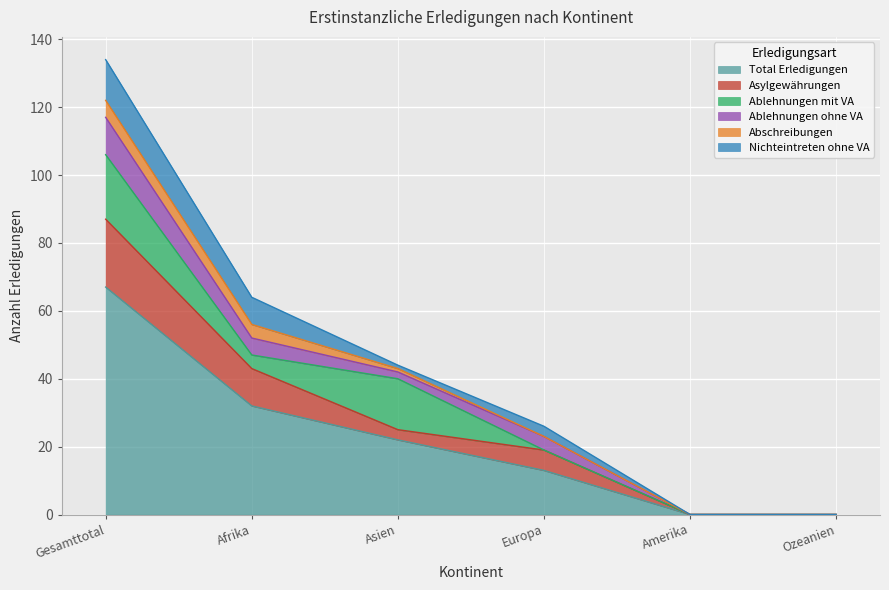

What is the label of the 3rd point from the left?

Asien